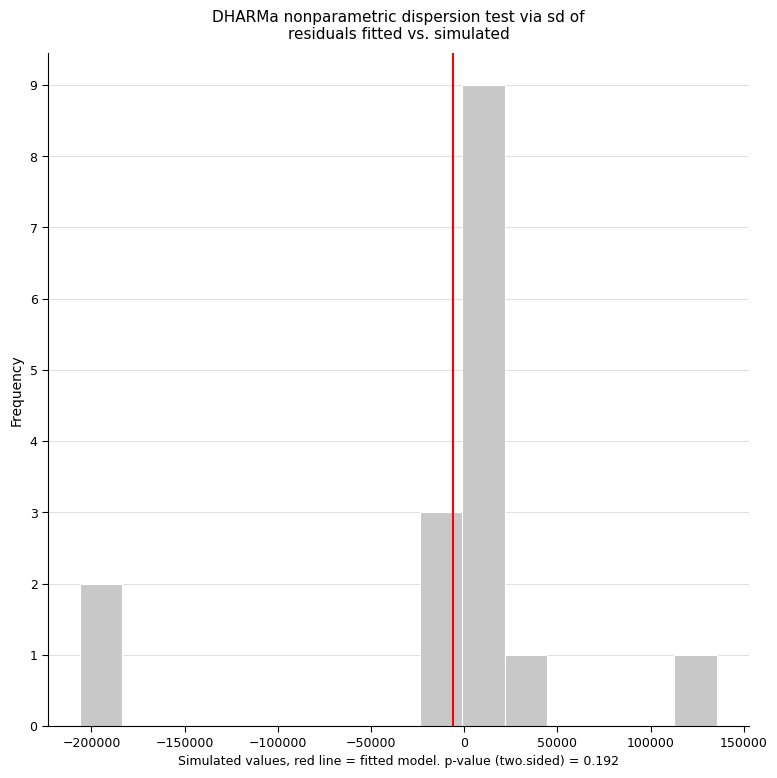

Reading left to right, transcribe this chart: for each bar, give the range it covers on the x-axis and its height. Neither the bar edges nor the heights are printed on the chart, so give them approximately, as read against the axes.

-205000 to -185000: 2
-185000 to -160000: 0
-160000 to -140000: 0
-140000 to -115000: 0
-115000 to -90000: 0
-90000 to -70000: 0
-70000 to -45000: 0
-45000 to -25000: 0
-25000 to 0: 3
0 to 20000: 9
20000 to 45000: 1
45000 to 65000: 0
65000 to 90000: 0
90000 to 115000: 0
115000 to 135000: 1